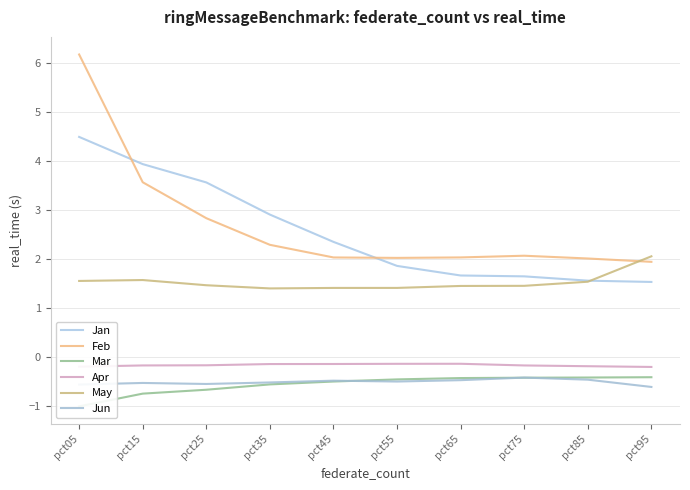

What is the sum of all Mar values?

-5.6